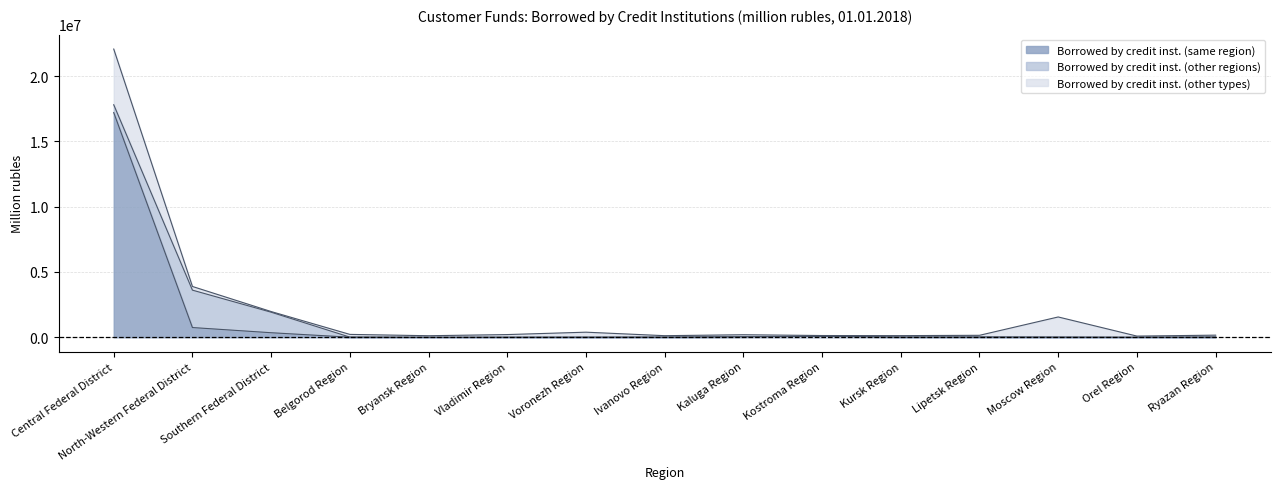

Reading left to right, transcribe all the data shown in this chart.

Borrowed by credit inst. (same region): 17202699	745143	348075	7101	0	1864	995	10352	34827	72466	15445	17238	6174	0	13859
Borrowed by credit inst. (other regions): 597166	2862797	1570949	6160	3504	3114	9482	944	3497	957	1023	1472	7256	1580	3556
Borrowed by credit inst. (other types): 4264281	281535	50803	207294	115263	202307	379732	110540	156297	60348	109429	131944	1541706	89113	145535